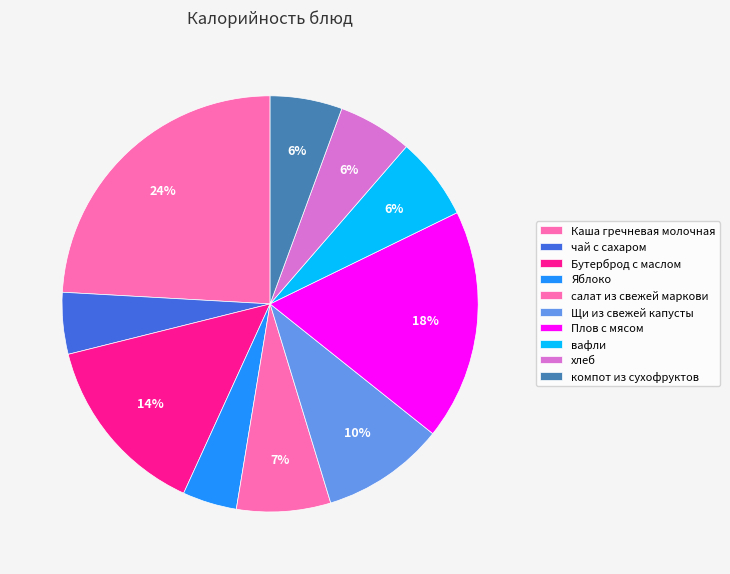

Which slice is the largest?

Каша гречневая молочная